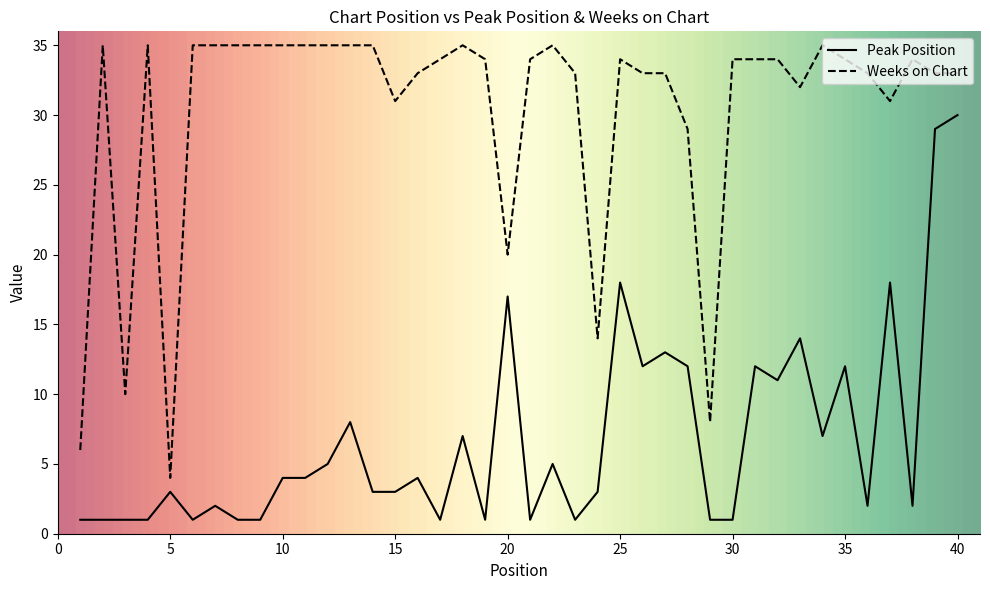

Rank the series by their average value, from highest to lowest.

Weeks on Chart, Peak Position